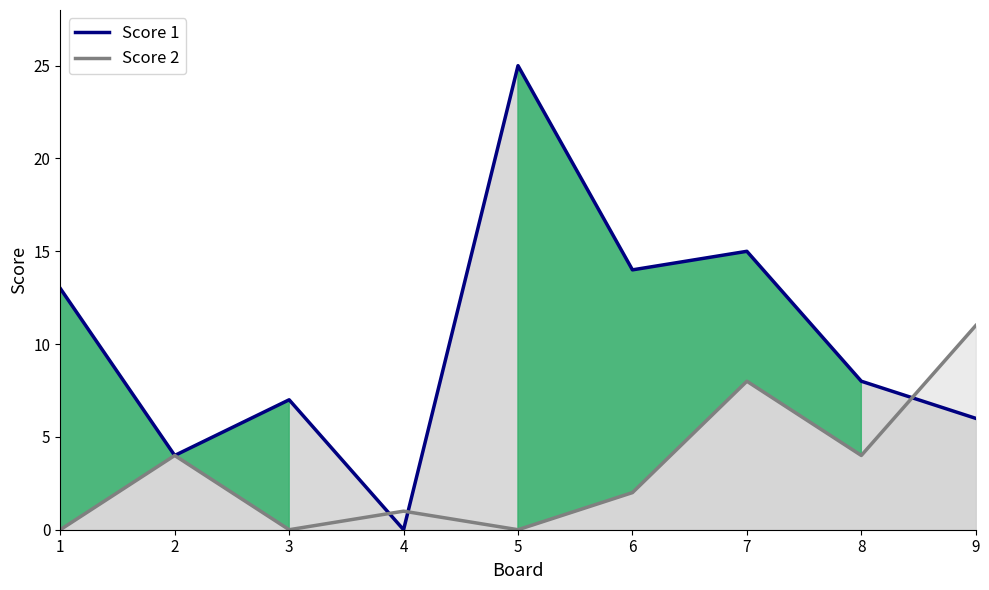

After their last crossing, which series has the higher values: Score 2 or Score 1?

Score 2